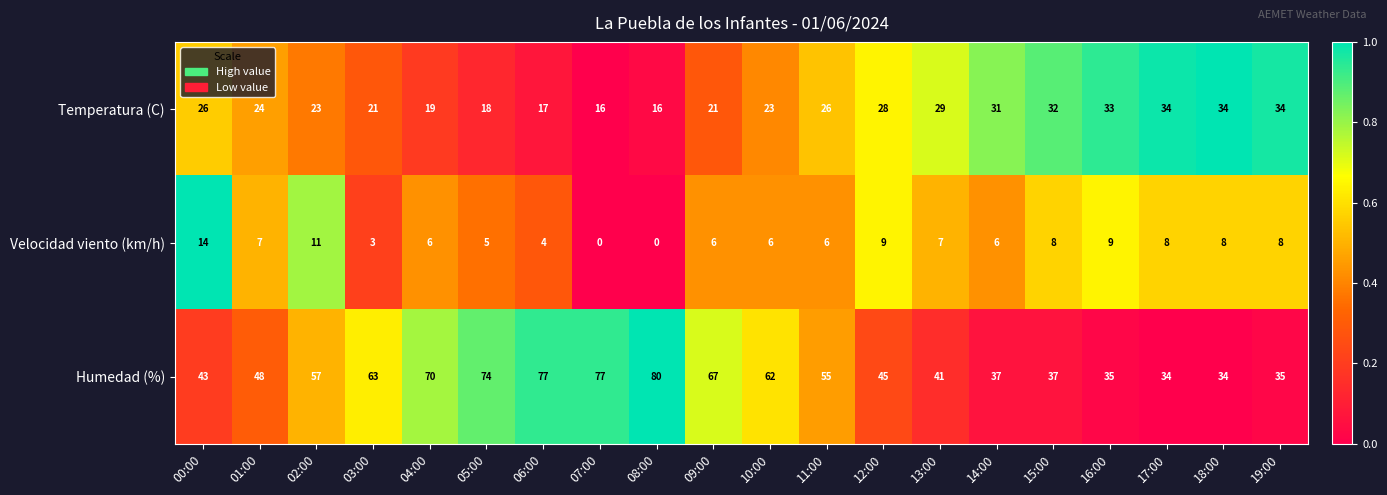

Is it true that Temperatura (C) equals 46 at 18:00?

False